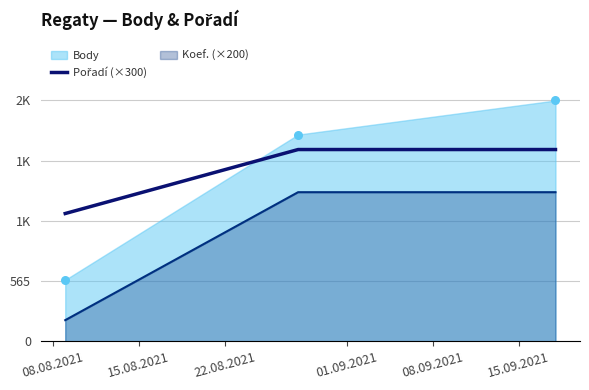

What is the change in value from 08.08.2021 to 22.08.2021?

+600